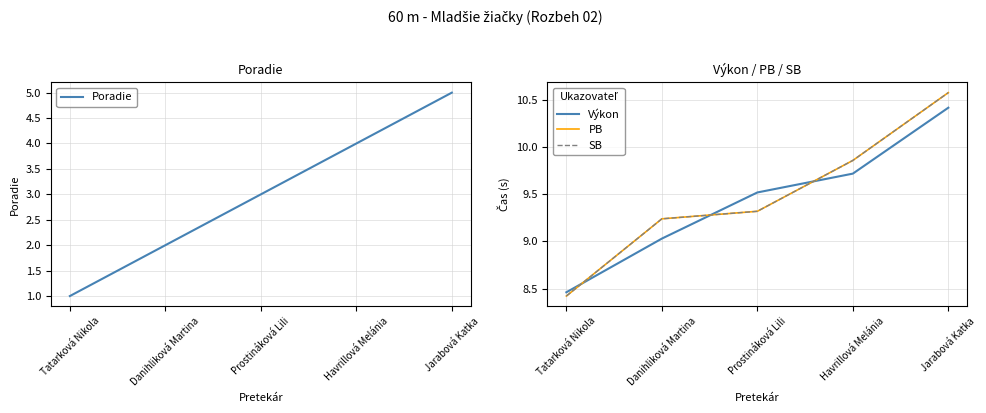

True or false: Výkon has a value of 16.1 at Danihliková Martina.

False